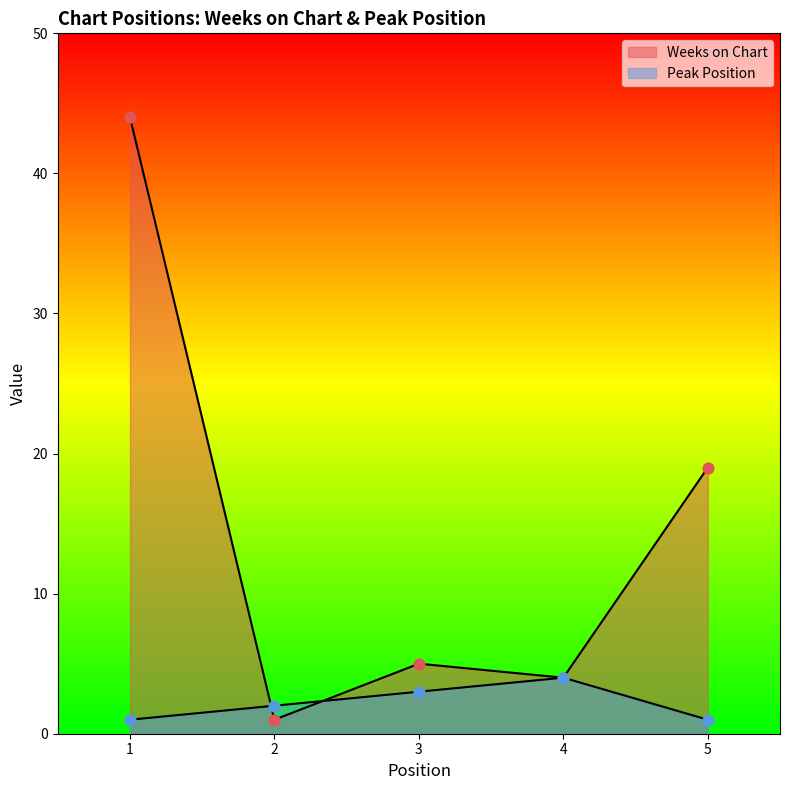

Is the value of Peak Position at 2 greater than the value of Weeks on Chart at 4?

No